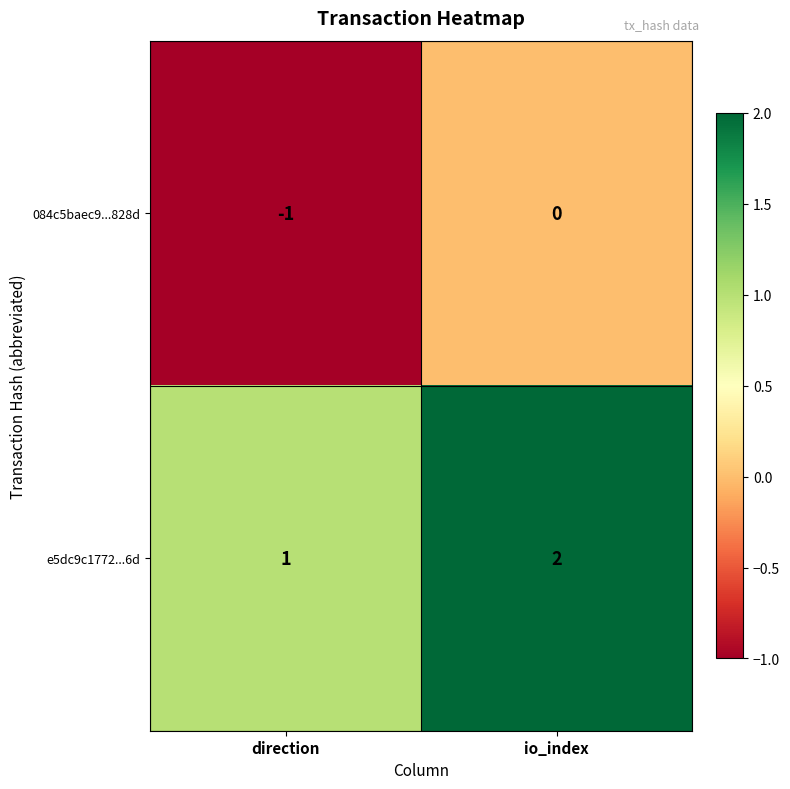

At which category is the sum across all series the highest?

io_index